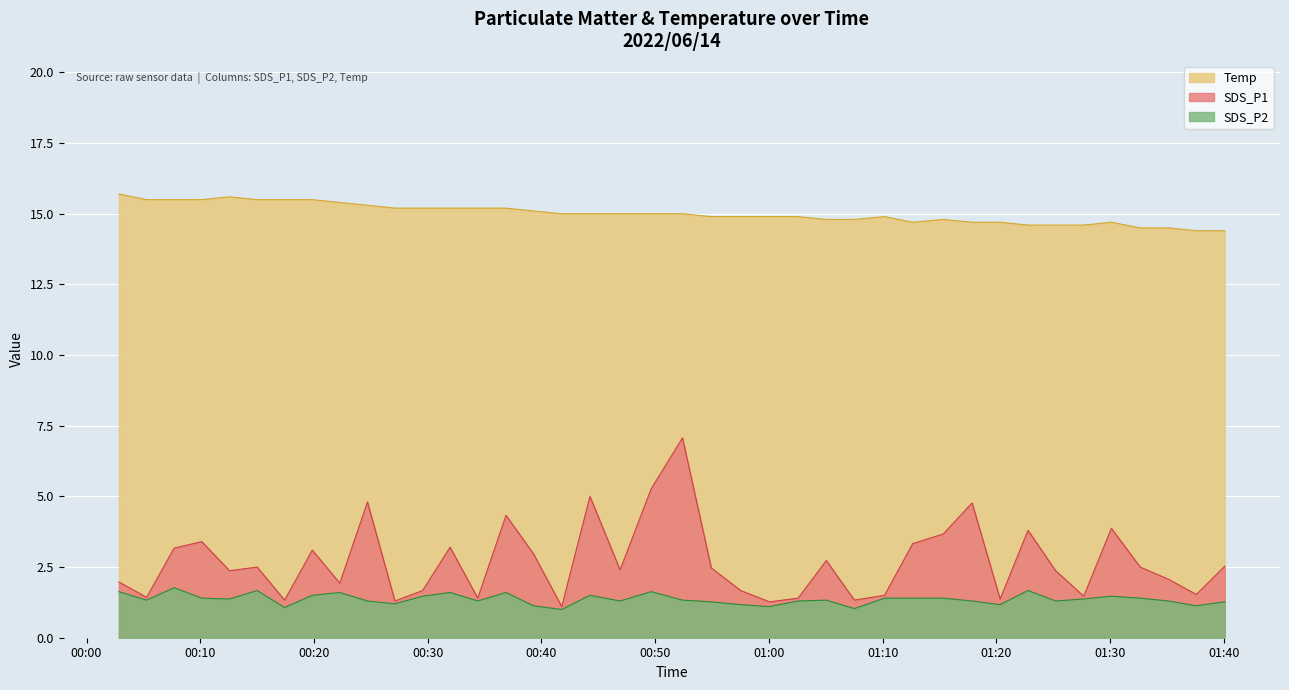

Which series has the largest total across all categories?

Temp